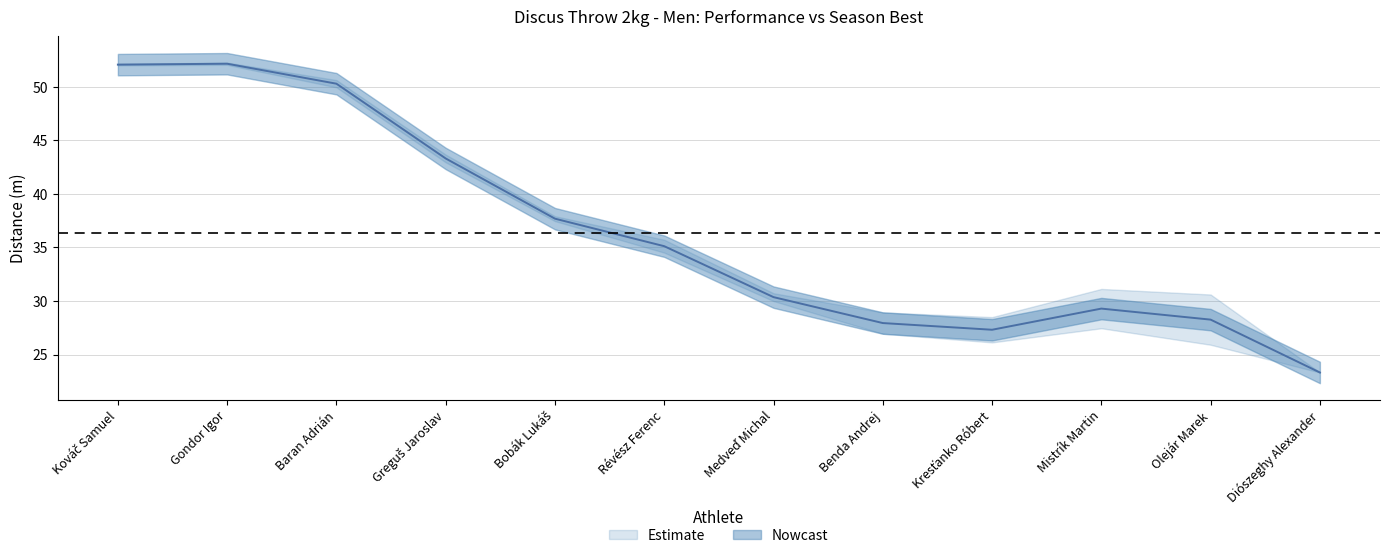

Between Medveď Michal and Bobák Lukáš, which is larger?

Bobák Lukáš